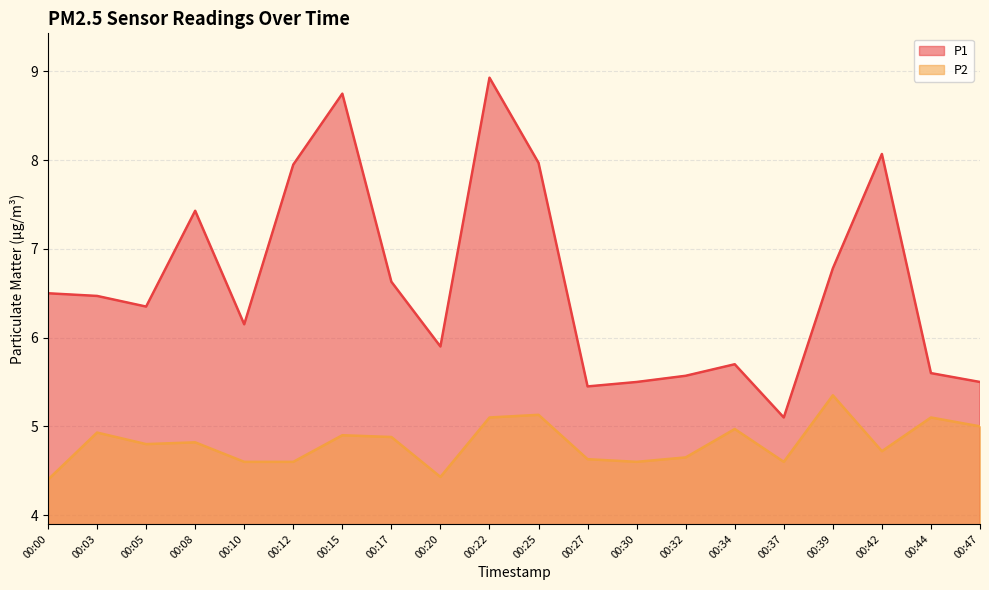

In P1, how many points are higher than both neighbors (excluding endpoints)?

5